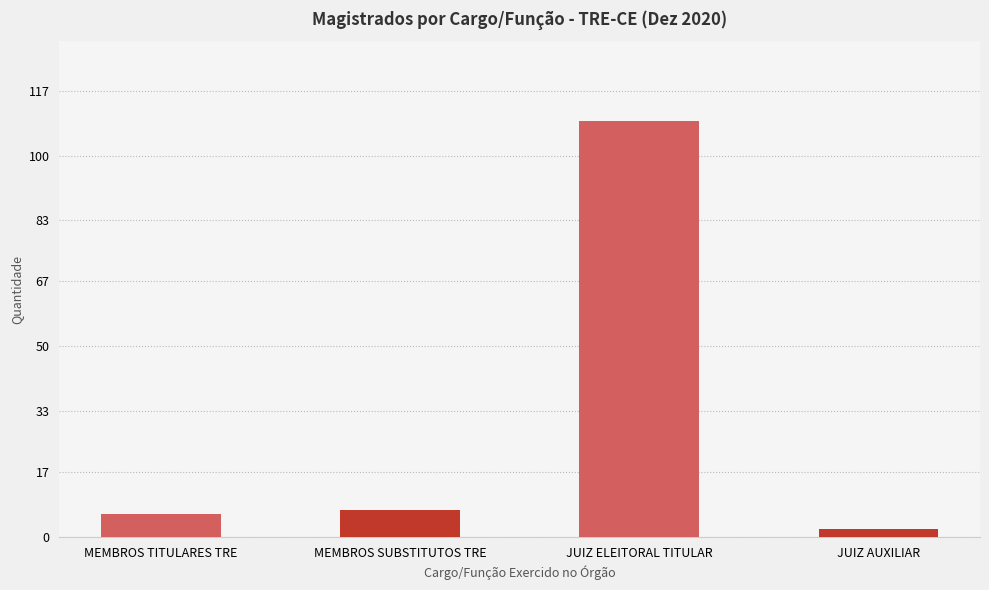

What is the approximate value at JUIZ AUXILIAR?

2